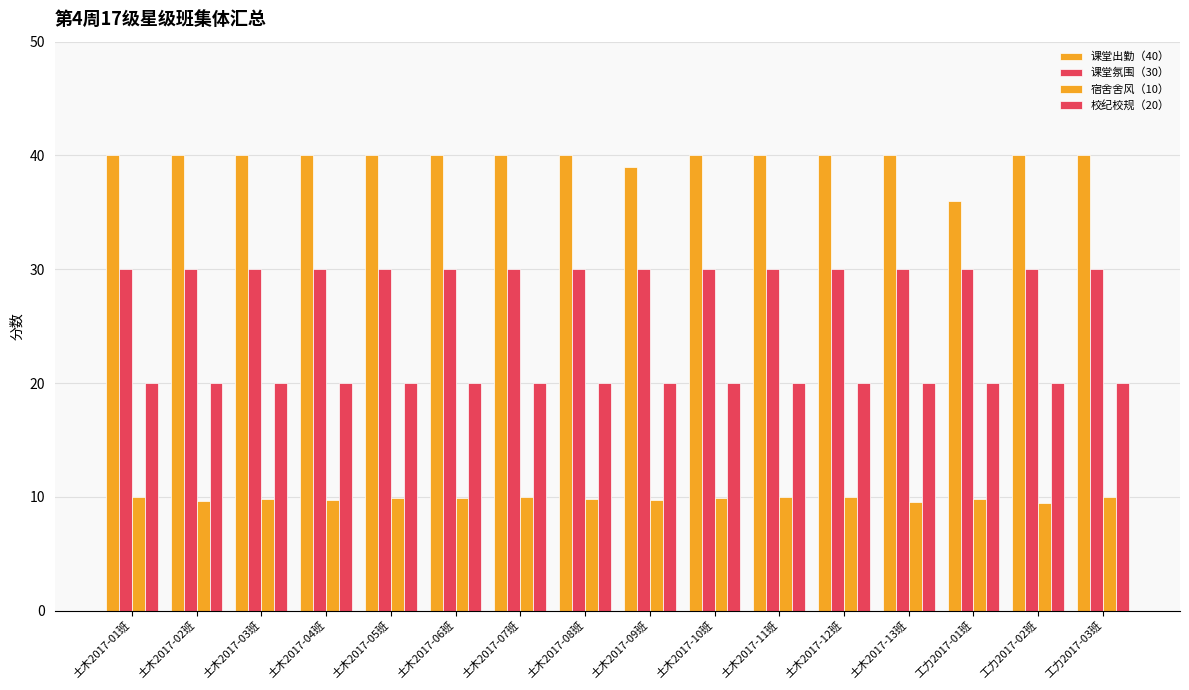

What is the maximum value for 宿舍舍风（10）?

10.0